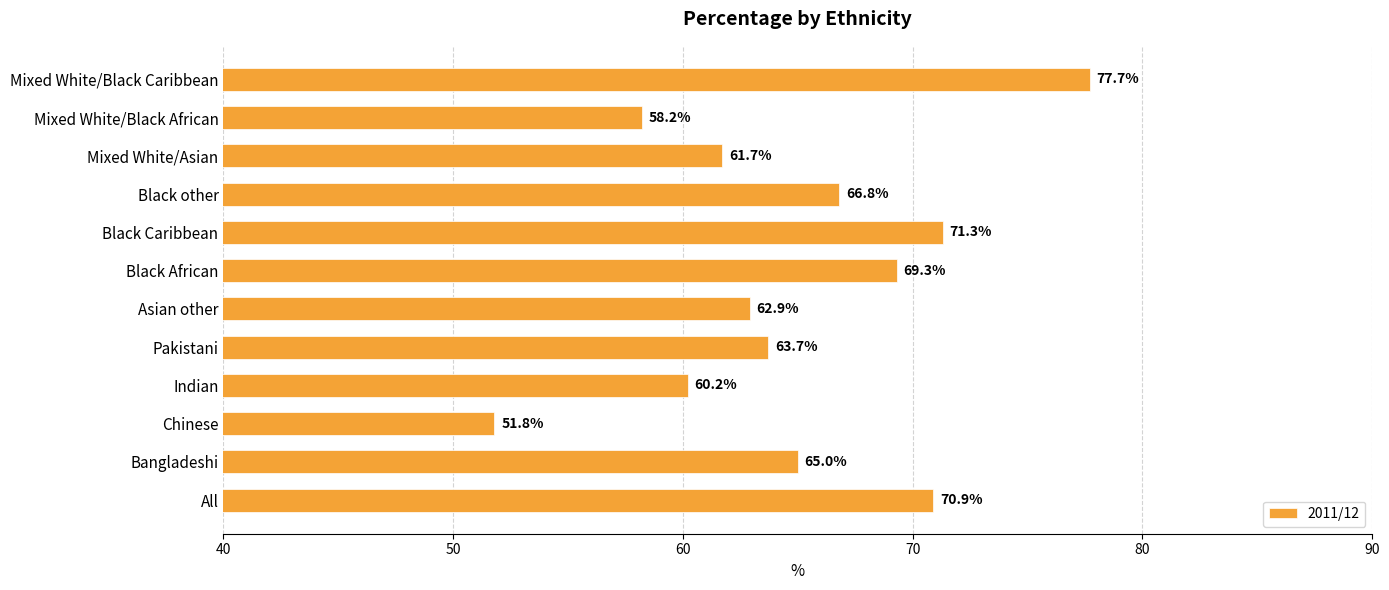

Reading bottom to top, what are all the values shown in this chart?

All=70.9	Bangladeshi=65.0	Chinese=51.8	Indian=60.2	Pakistani=63.7	Asian other=62.9	Black African=69.3	Black Caribbean=71.3	Black other=66.8	Mixed White/Asian=61.7	Mixed White/Black African=58.2	Mixed White/Black Caribbean=77.7